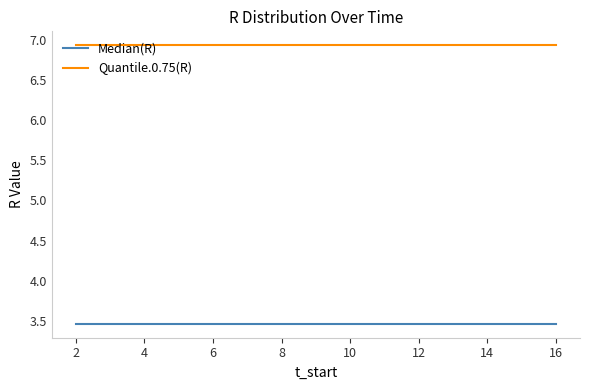

Rank the series by their average value, from lowest to highest.

Median(R), Quantile.0.75(R)